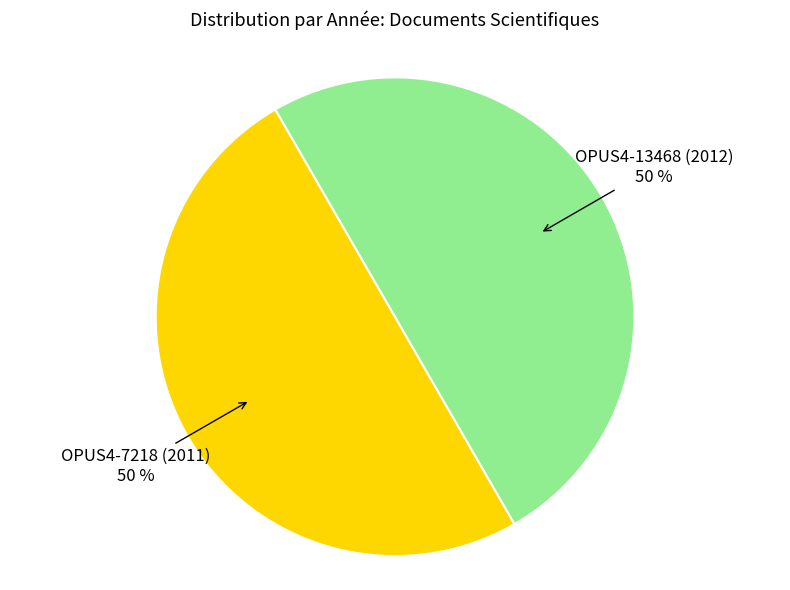

Is the sum of OPUS4-13468 (2012) and OPUS4-7218 (2011) greater than half?

Yes